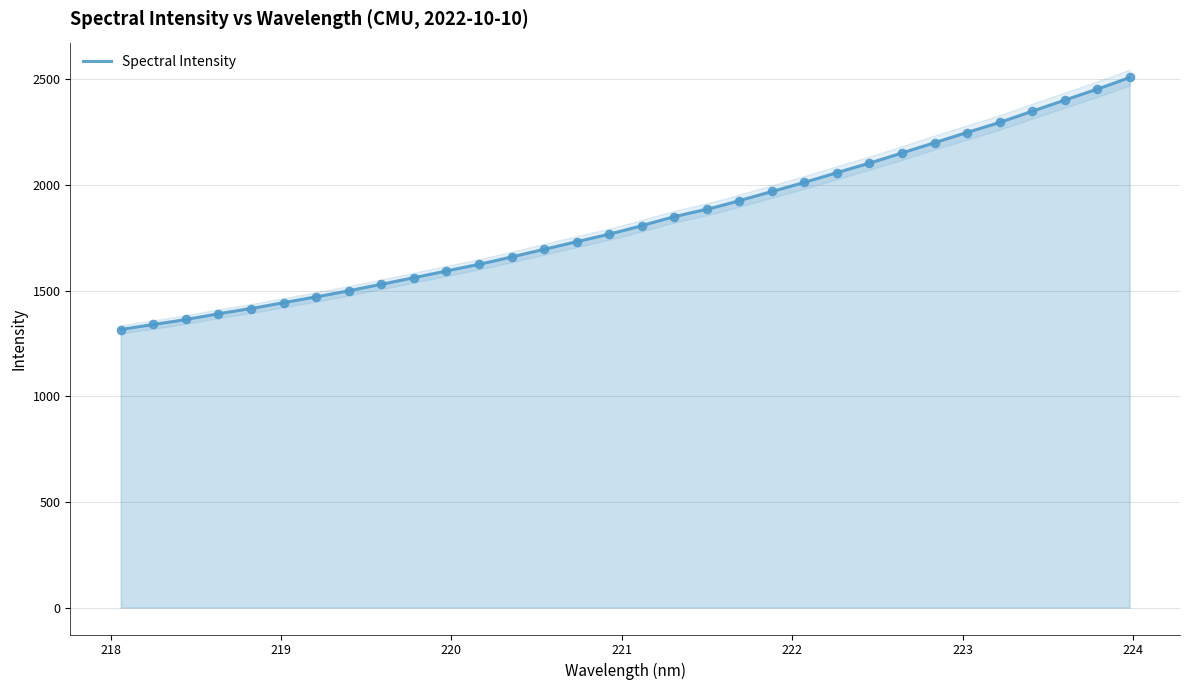

Between 218.6332 and 222.0721, which is larger?

222.0721